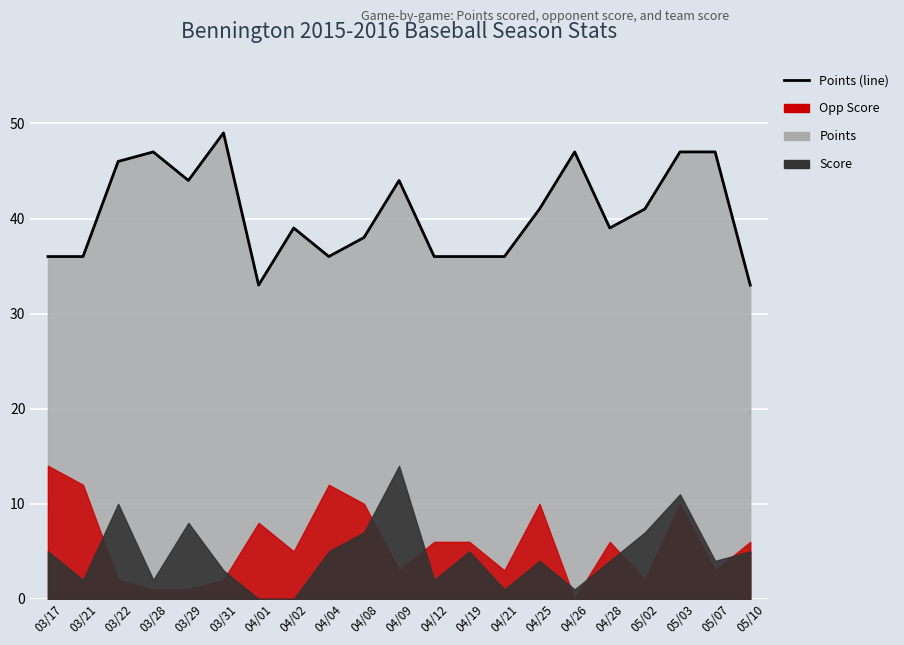

Is it true that the value at 04/28 is 39?

True